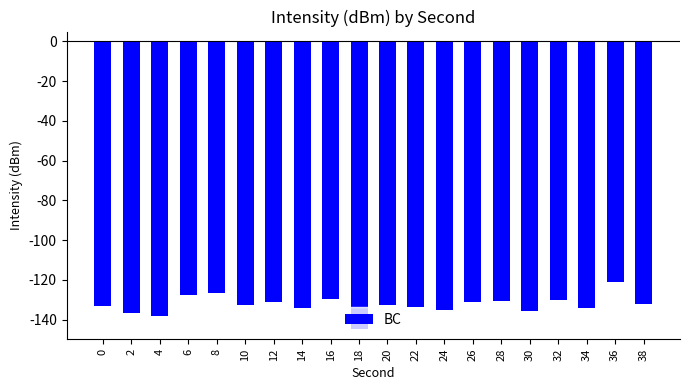

What is the approximate value at 8?

-126.6